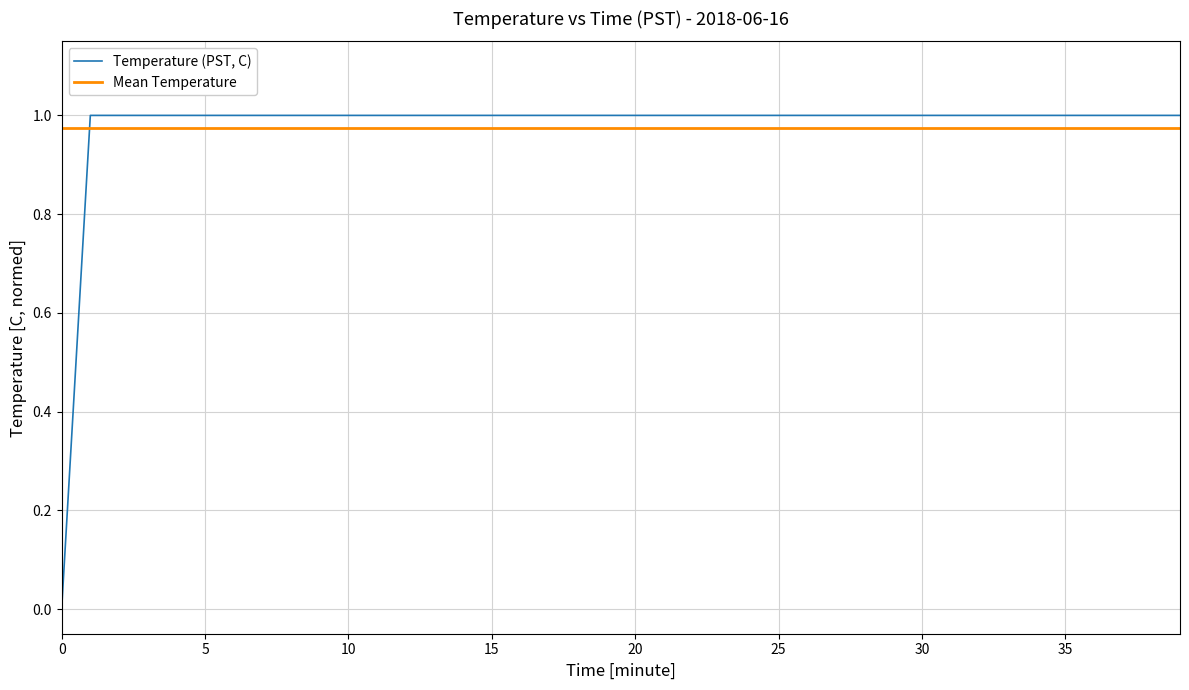

Which series has the widest spread of values?

Temperature (PST, C)